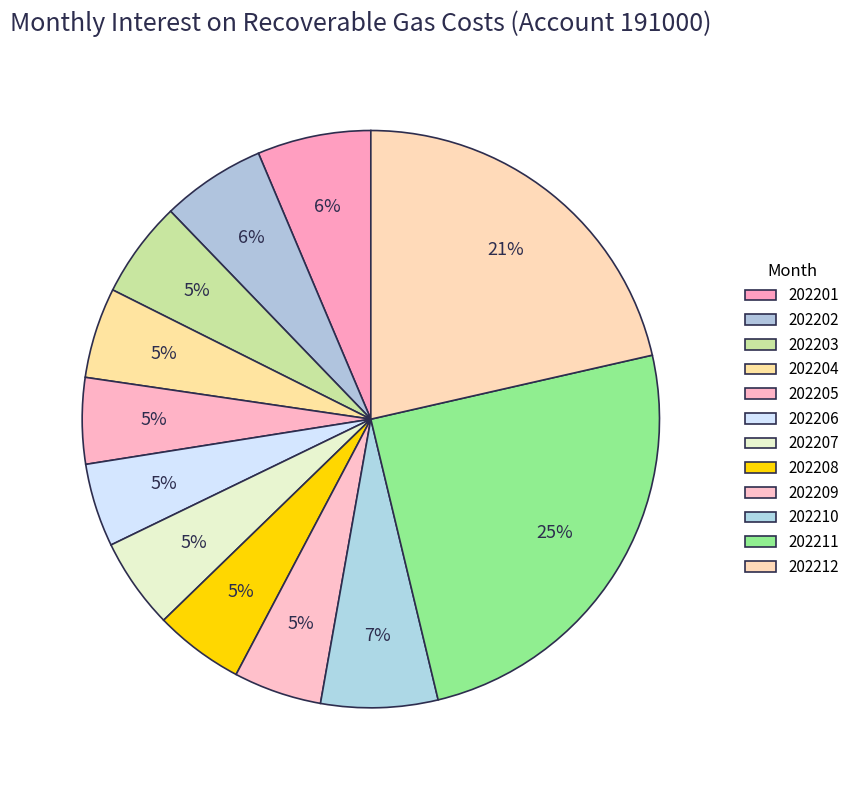

To the nearest percent, what is the difference between the 202211 and 202201 slice percentages?

18%